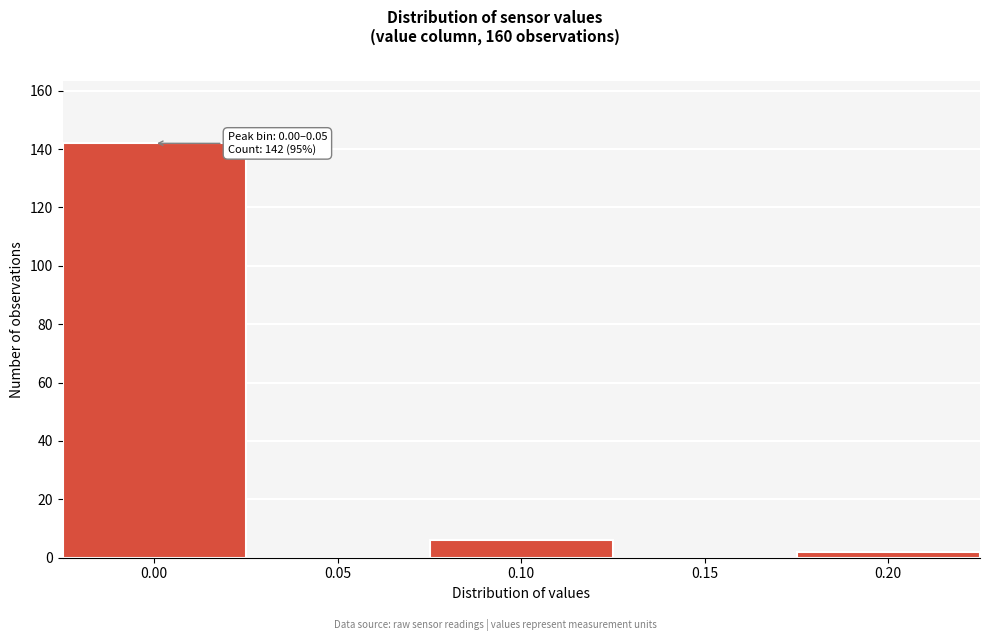

Reading left to right, what are all the values shown in this chart?

0.00=142	0.05=0	0.10=6	0.15=0	0.20=2